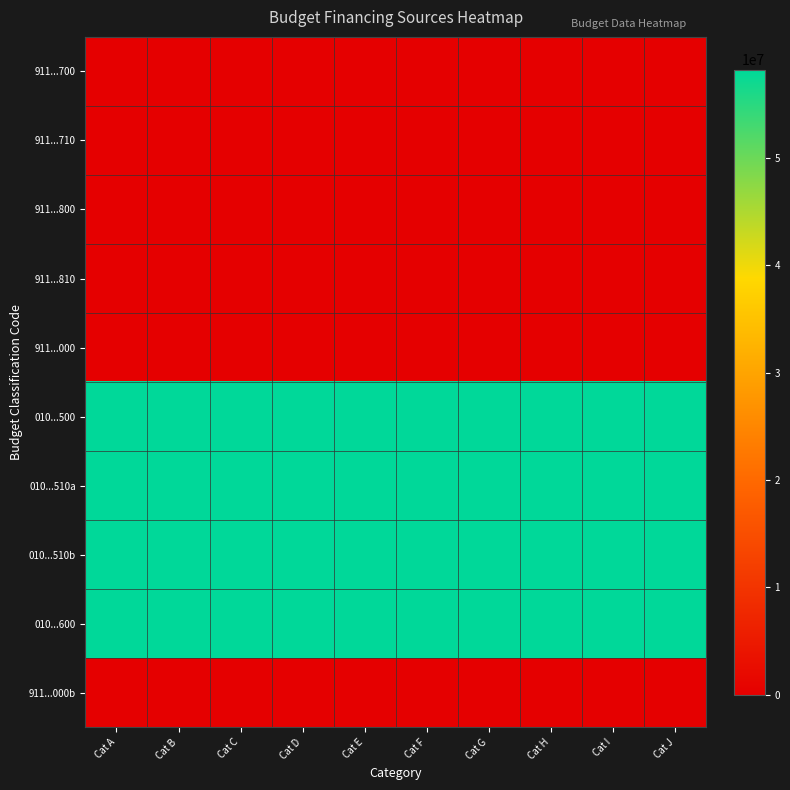

What is the spread (max minus min) of values at Cat G?

58235951.0